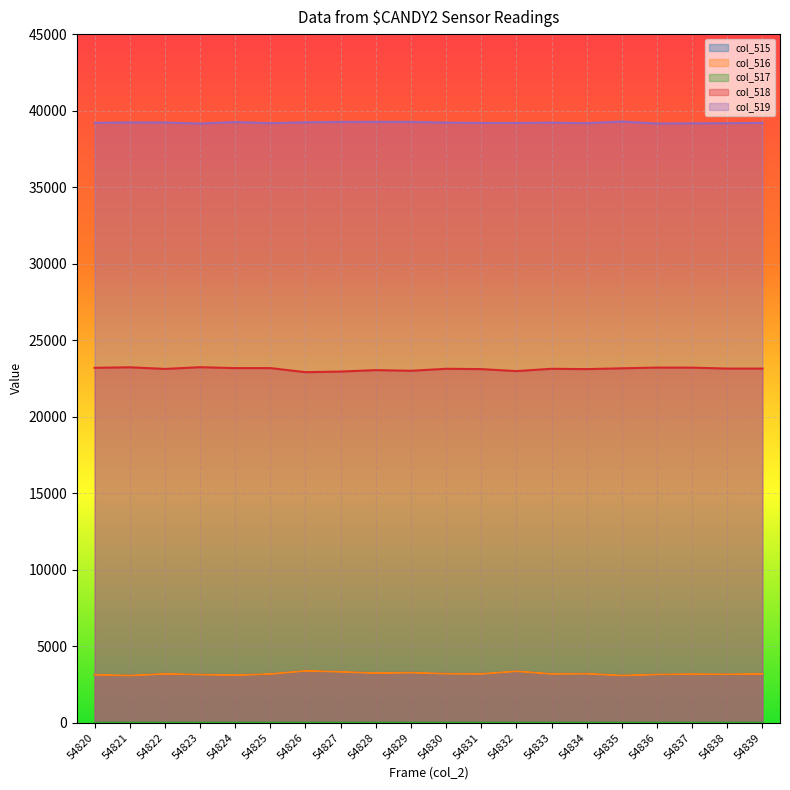

What value does the col_515 series have at 54828?

3243